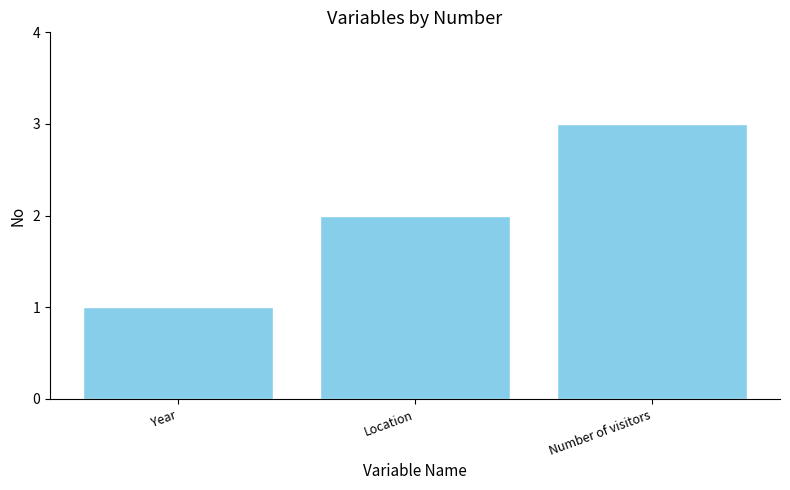

Which has a higher value, Year or Number of visitors?

Number of visitors